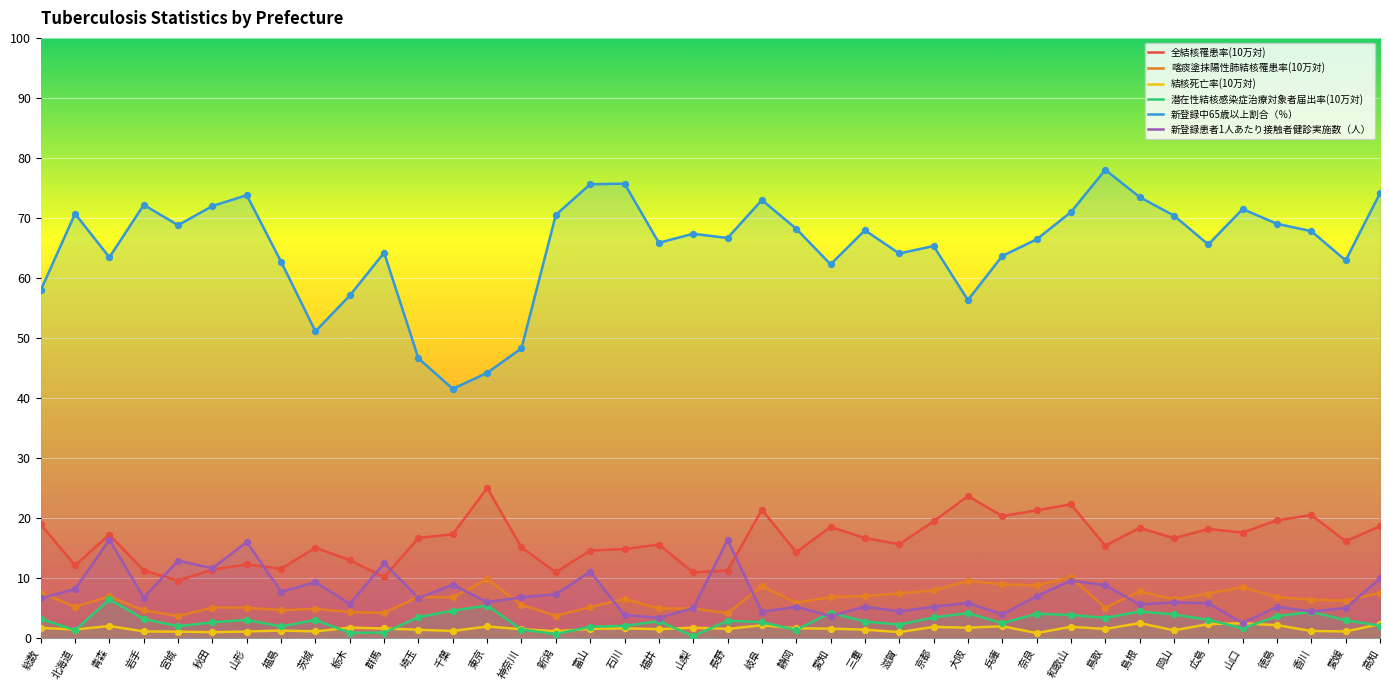

Which series contains the highest Y value?

新登録中65歳以上割合（％）